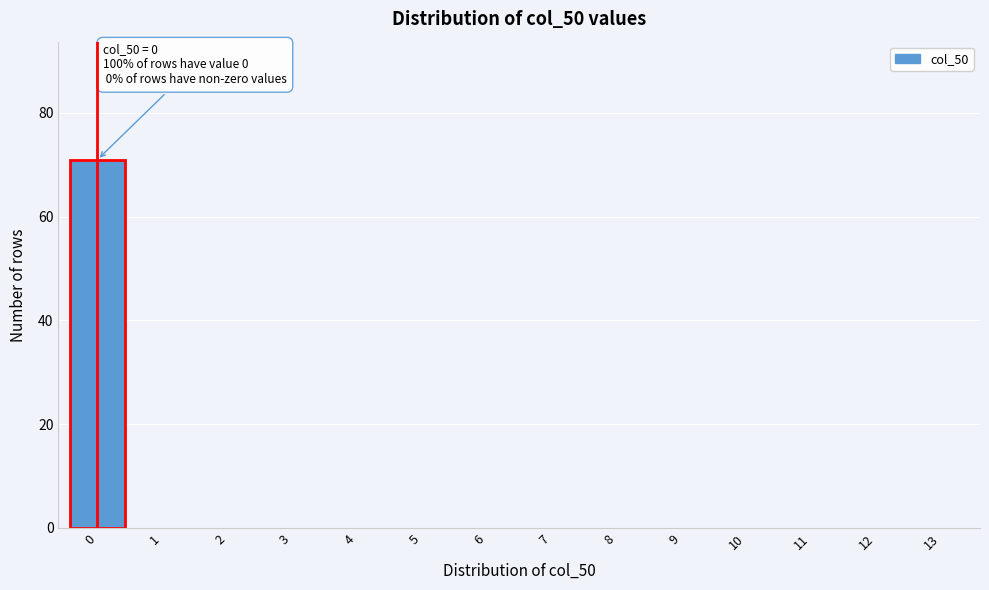

Reading left to right, what are all the values shown in this chart?

0=71	1=0	2=0	3=0	4=0	5=0	6=0	7=0	8=0	9=0	10=0	11=0	12=0	13=0